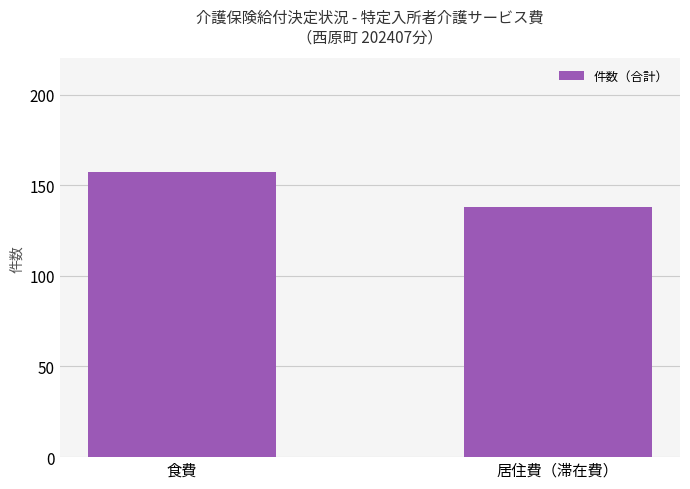

What is the difference between the values at 居住費（滞在費） and 食費?

19